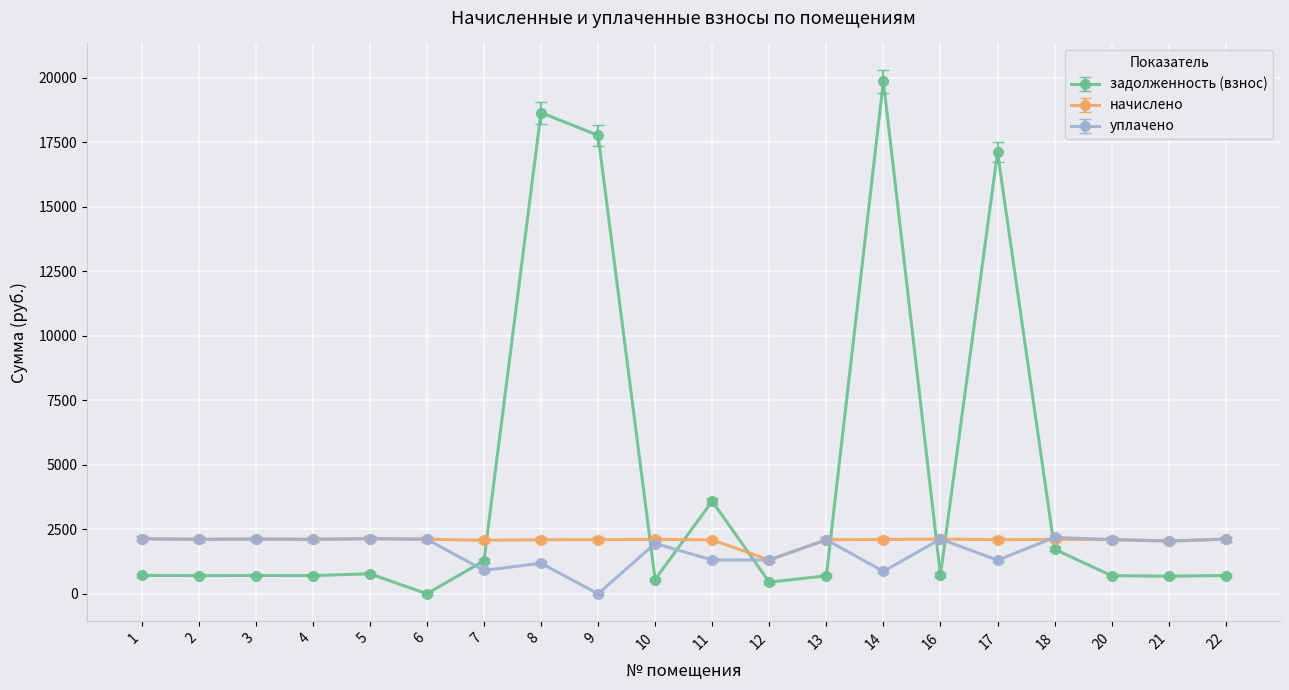

Which series has the widest spread of values?

задолженность (взнос)